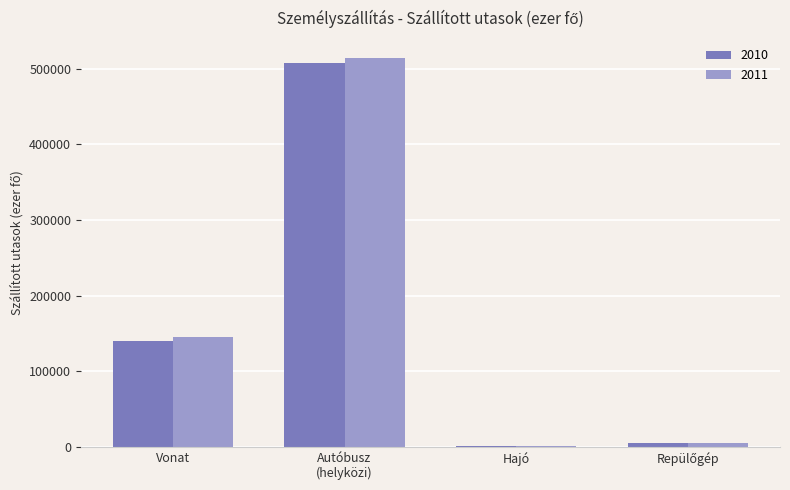

True or false: 2010 has a value of 140519 at Vonat.

True